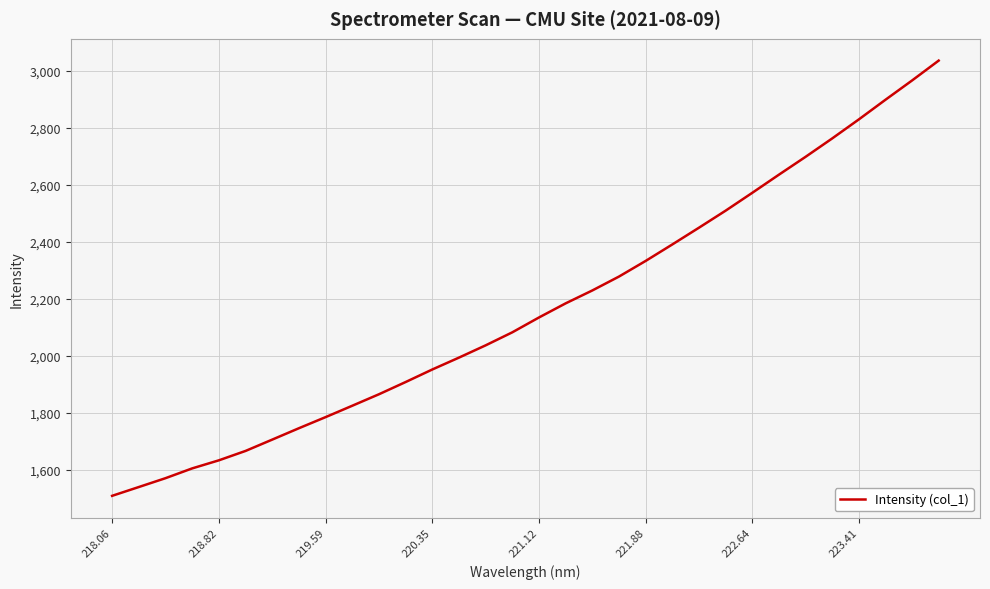

What is the maximum value shown in the chart?

3036.6